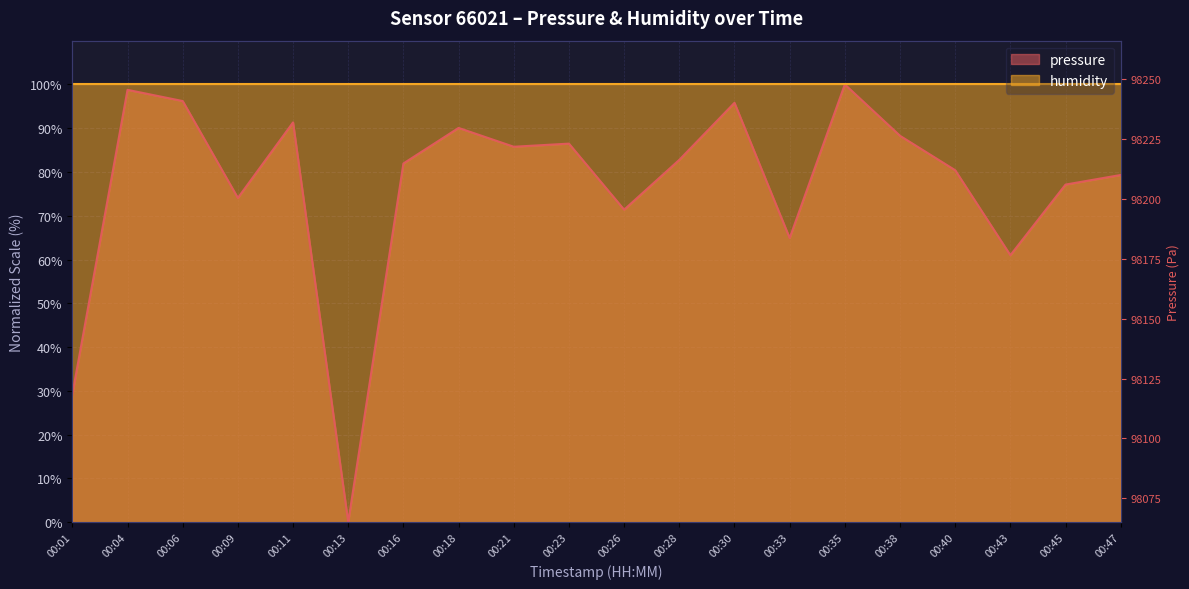

How many categories are shown in the chart?

20